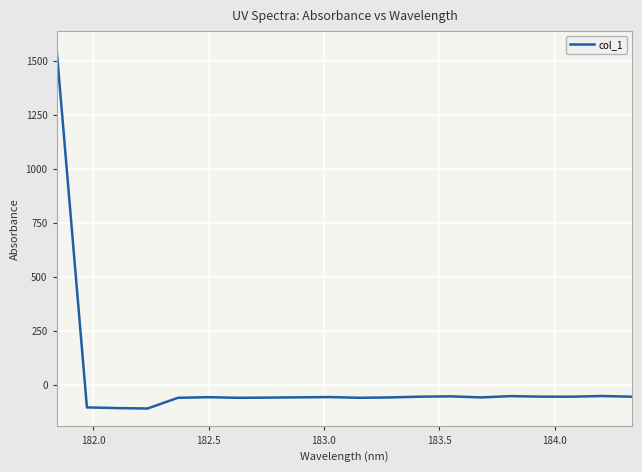

How many negative values are there?

19